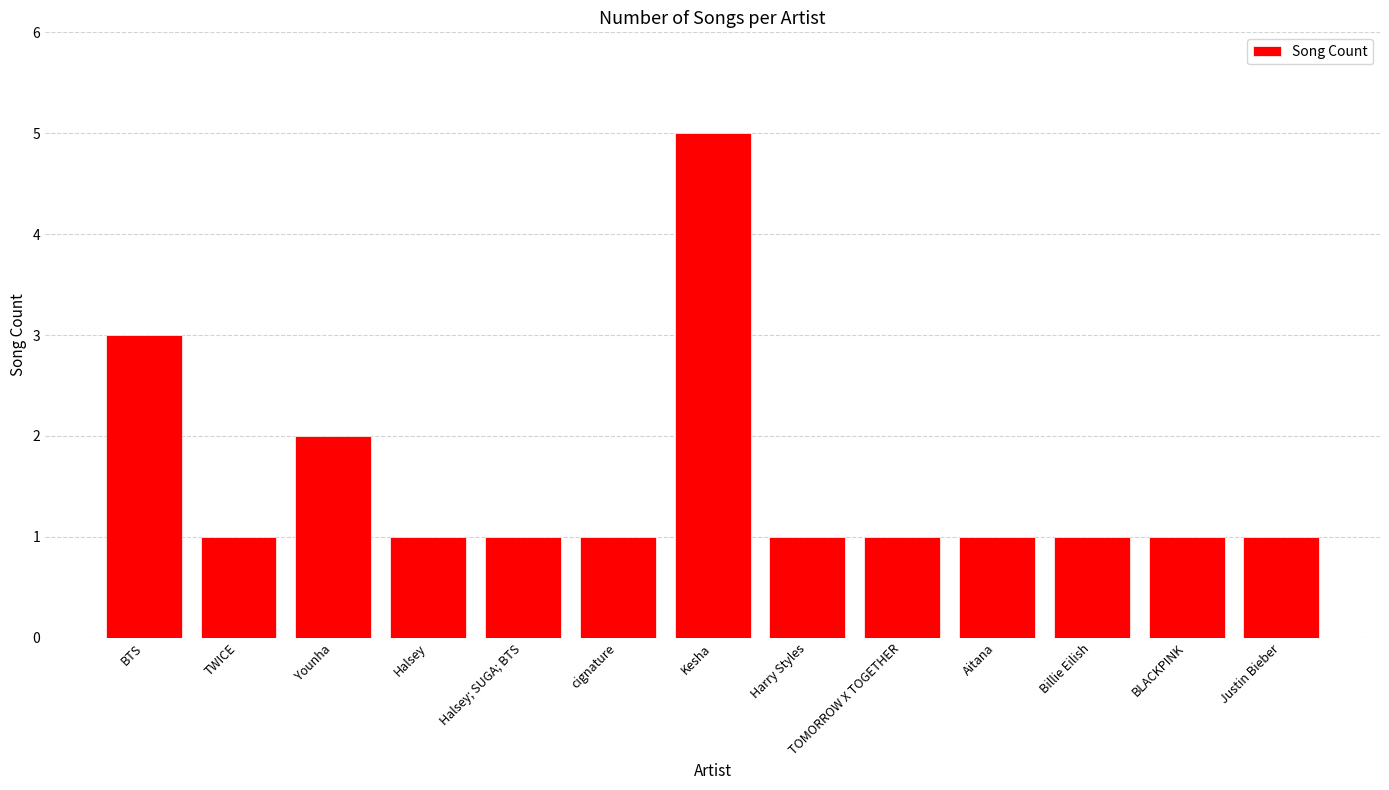

Reading left to right, list all the values displayed in this chart.

3	1	2	1	1	1	5	1	1	1	1	1	1